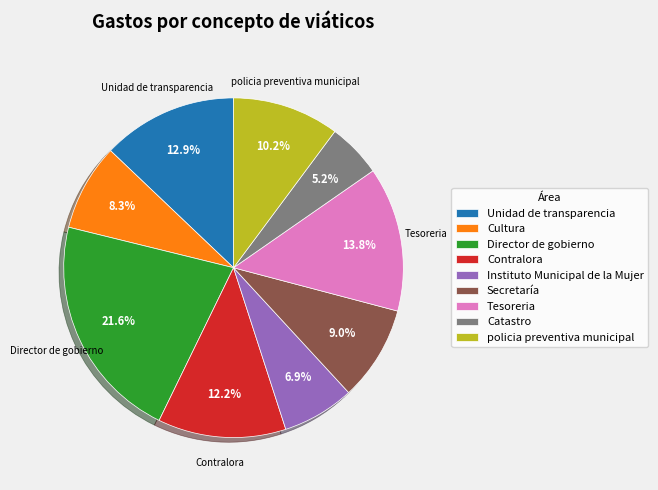

The Unidad de transparencia slice represents 21% of the pie. True or false?

False